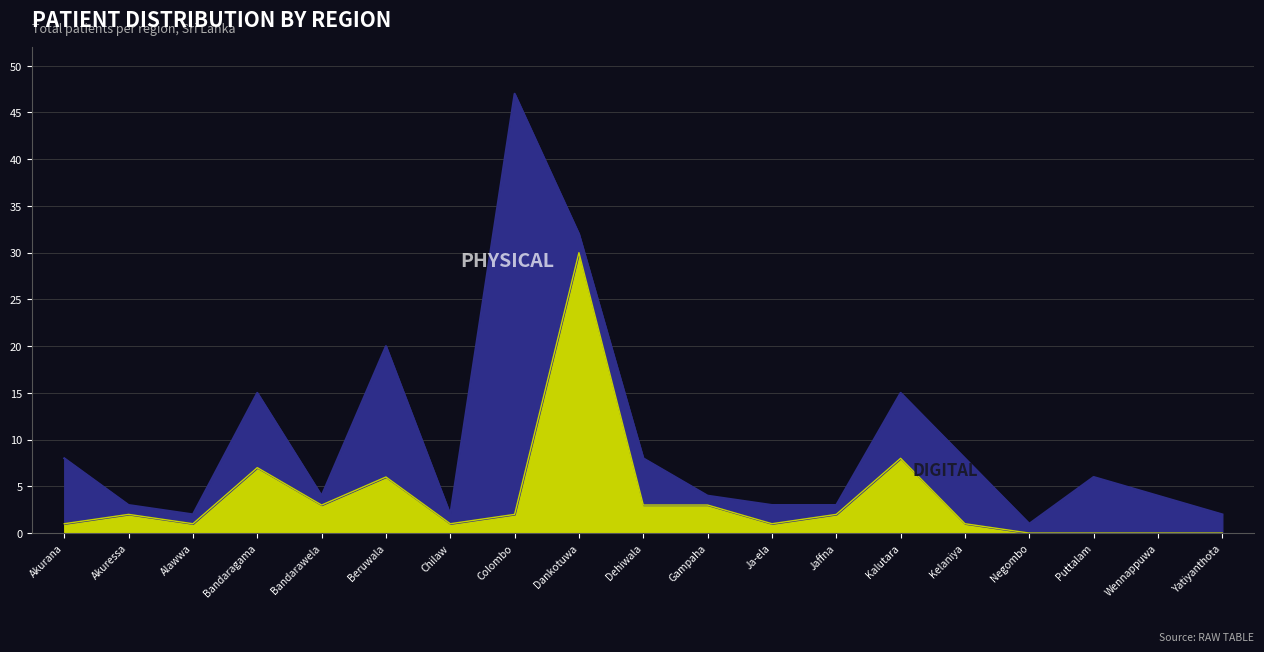

At which category is the sum across all series the highest?

Colombo